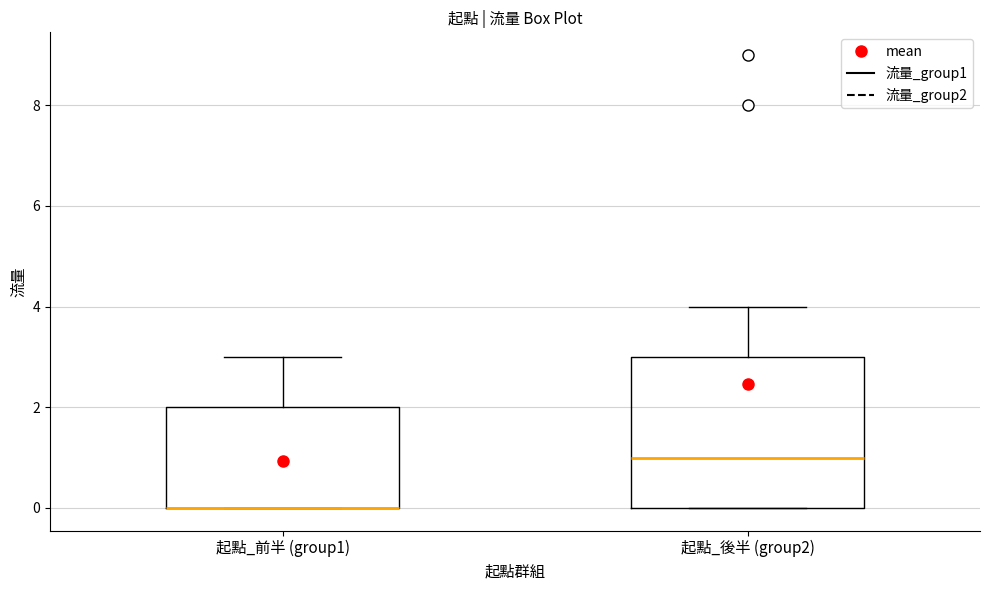

Where is the upper edge of the box for 起點_前半 (group1) on the y-axis? The values are not printed on the chart, so give them approximately, as read against the axis.

2